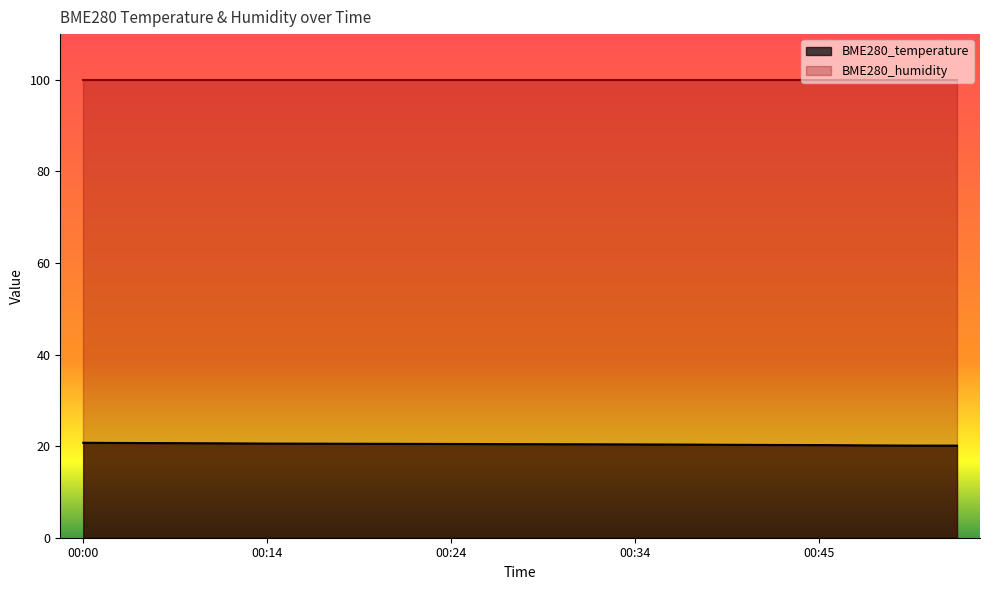

True or false: the data shows 20.7 at 00:03.

True